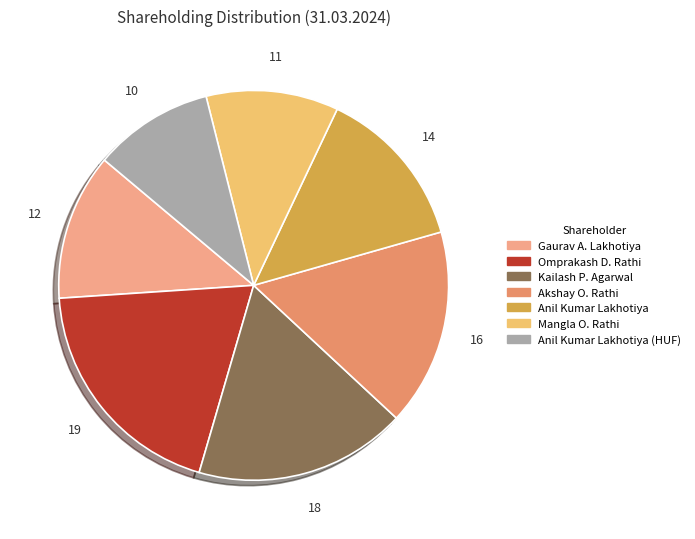

Rank the categories by value from highest to lowest.

Omprakash D. Rathi, Kailash P. Agarwal, Akshay O. Rathi, Anil Kumar Lakhotiya, Gaurav A. Lakhotiya, Mangla O. Rathi, Anil Kumar Lakhotiya (HUF)